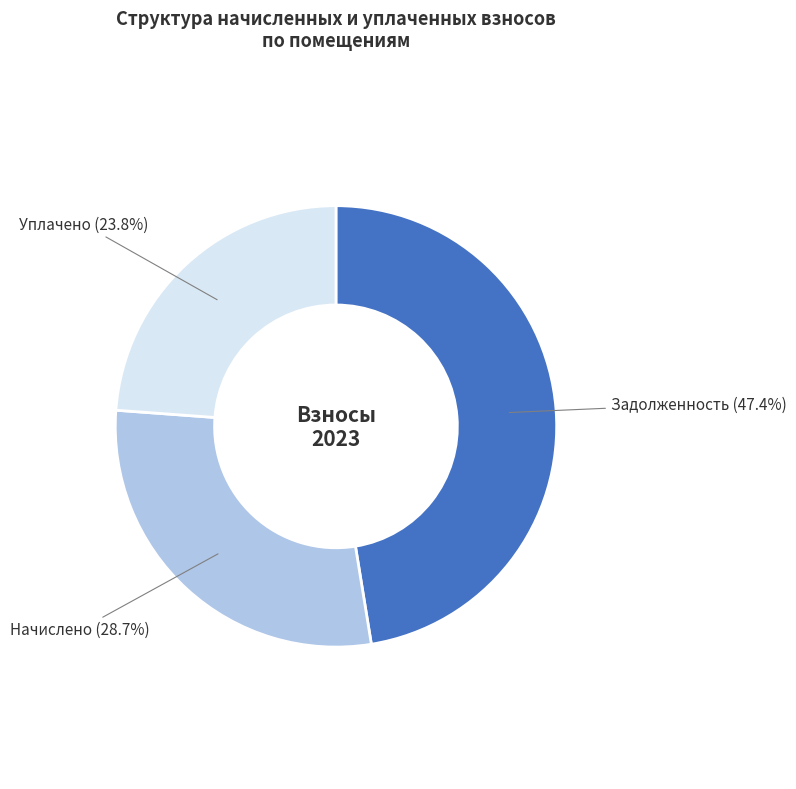

How many segments does this pie chart have?

3